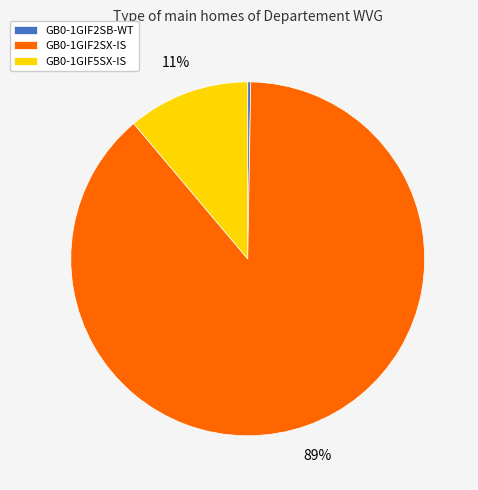

Which category has the biggest portion of the pie?

GB0-1GIF2SX-IS